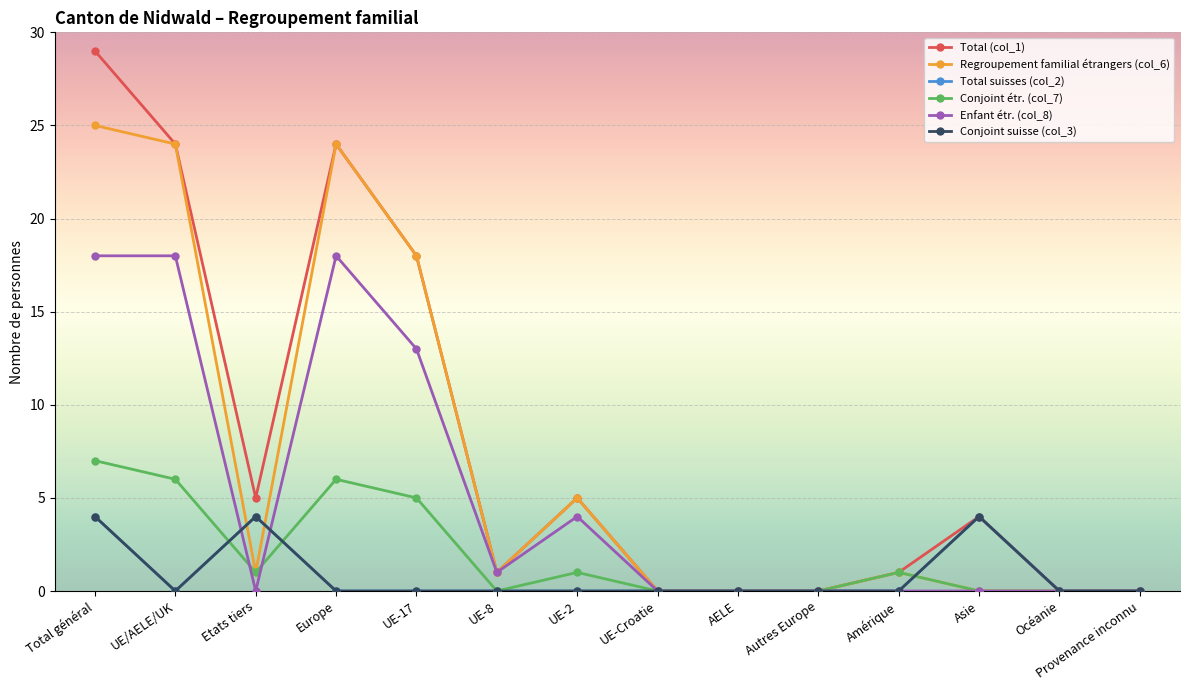

List the series in order of their peak value, lowest first.

Total suisses (col_2), Conjoint suisse (col_3), Conjoint étr. (col_7), Enfant étr. (col_8), Regroupement familial étrangers (col_6), Total (col_1)